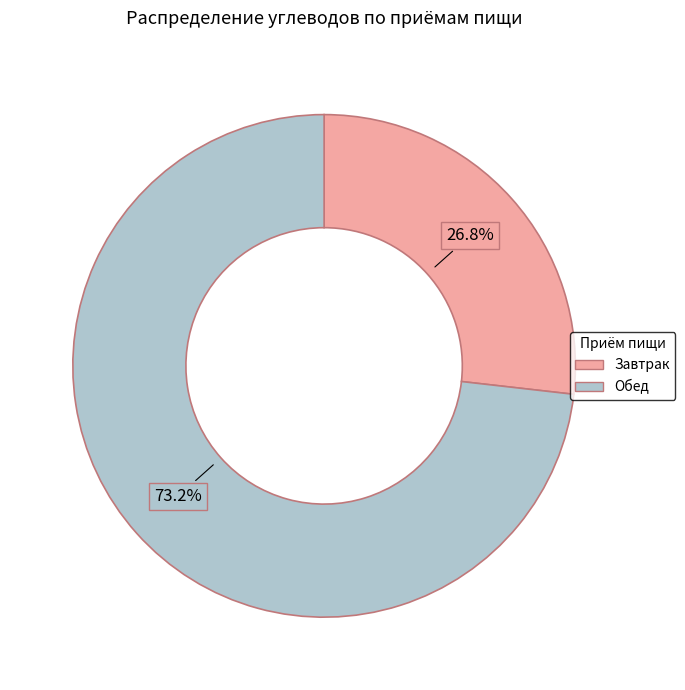

Rank the categories by value from highest to lowest.

Обед, Завтрак